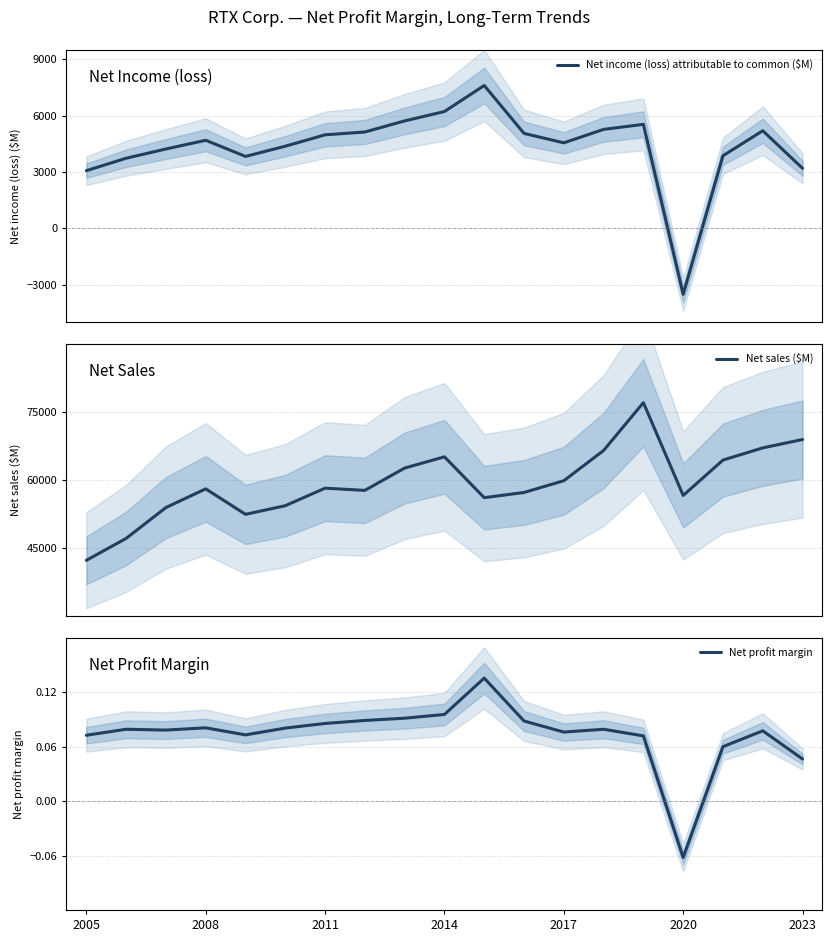

Does the chart display data point markers on the line(s)?

No